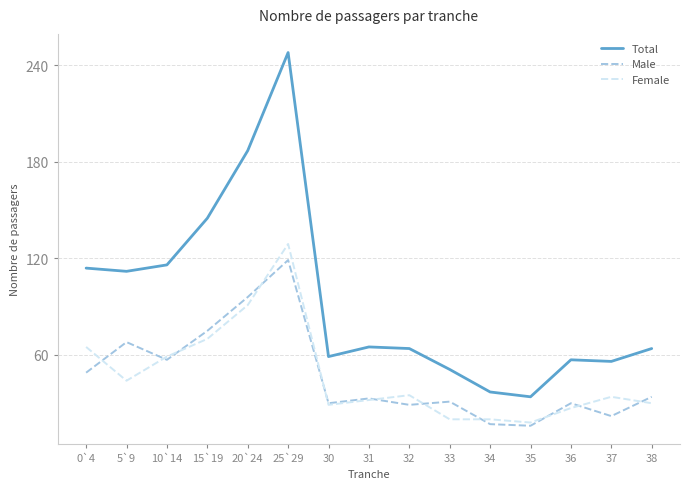

Is it true that Male equals 119 at 25`29?

True